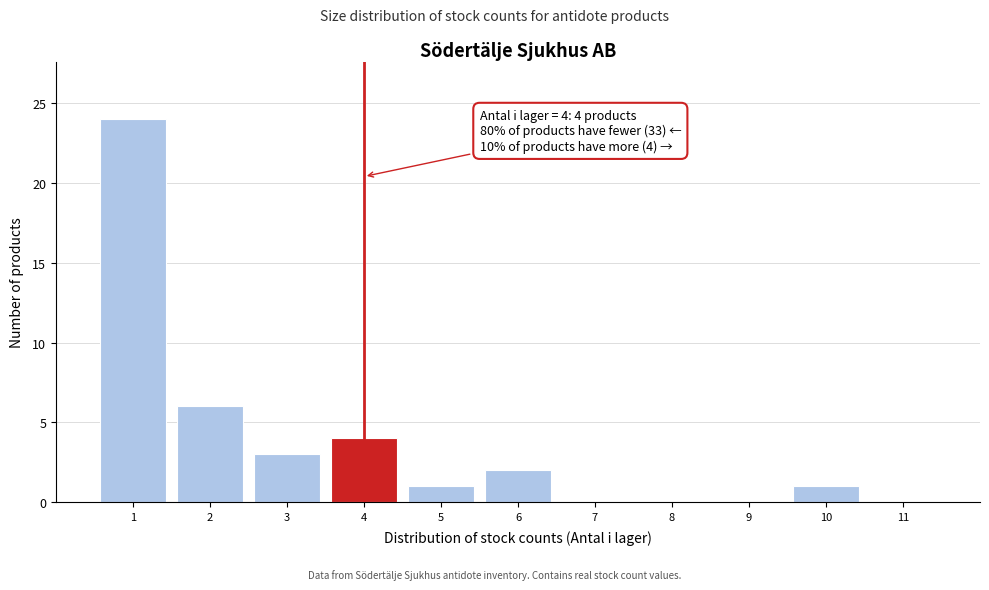

Which range on the x-axis has the tallest bar?

0.5 to 1.5